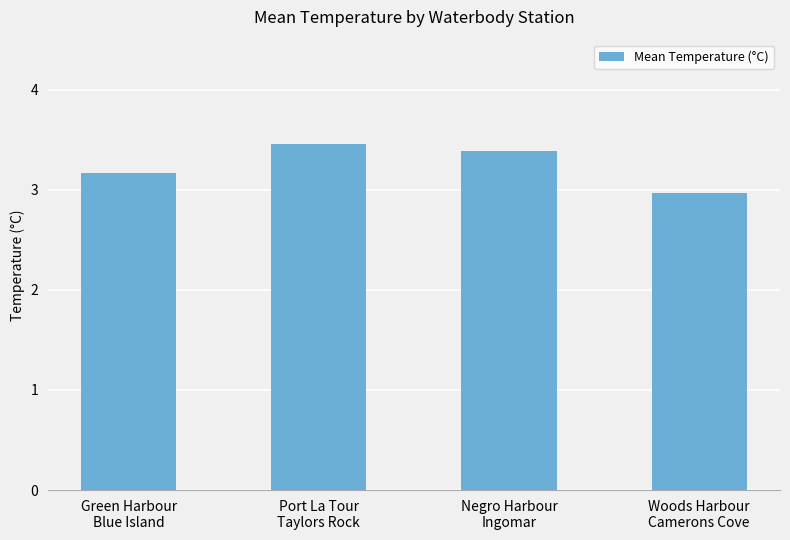

Between Port La Tour
Taylors Rock and Green Harbour
Blue Island, which is larger?

Port La Tour
Taylors Rock